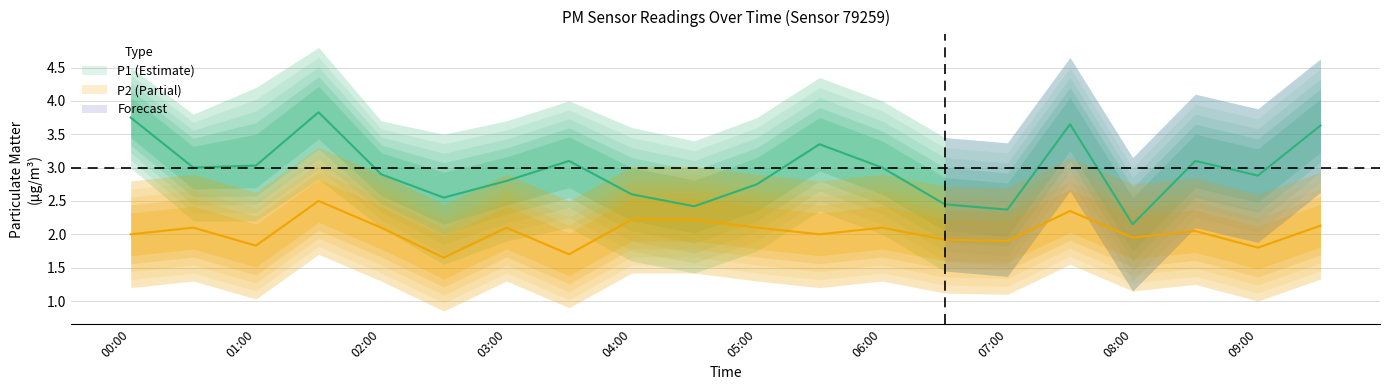

How many data points does each series have?

20